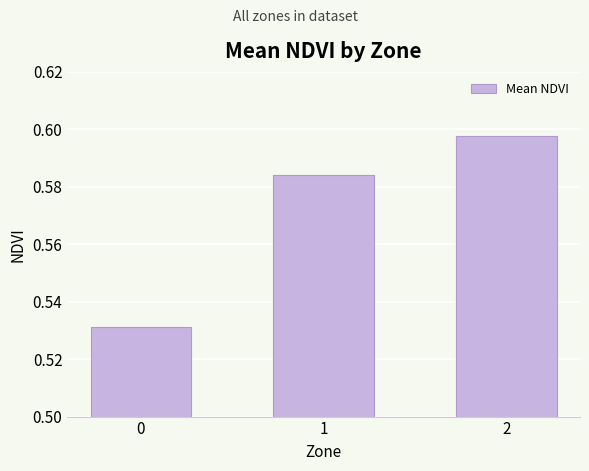

What is the difference between the values at 1 and 0?

0.1